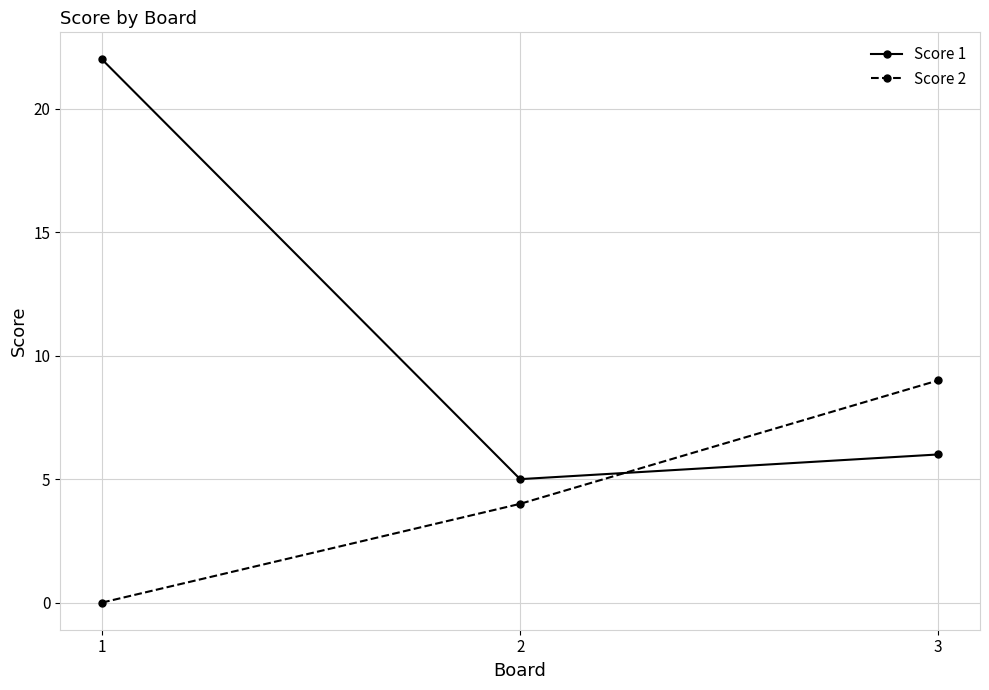

Rank the series at 2 from lowest to highest value.

Score 2, Score 1